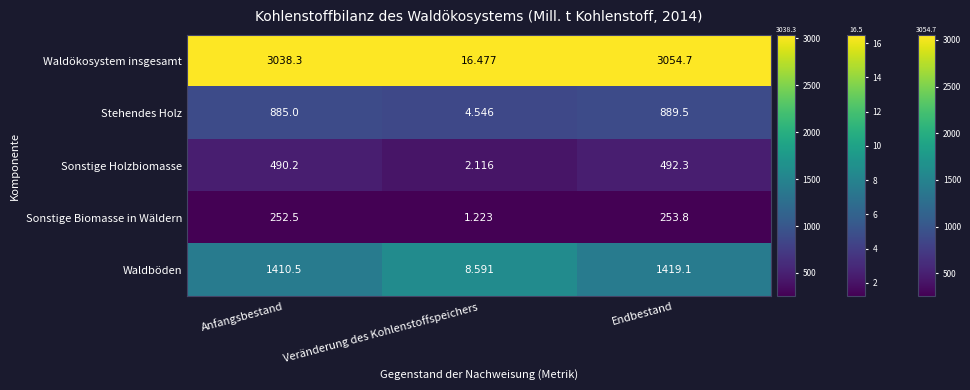

Rank the series at Endbestand from lowest to highest value.

Sonstige Biomasse in Wäldern, Sonstige Holzbiomasse, Stehendes Holz, Waldböden, Waldökosystem insgesamt